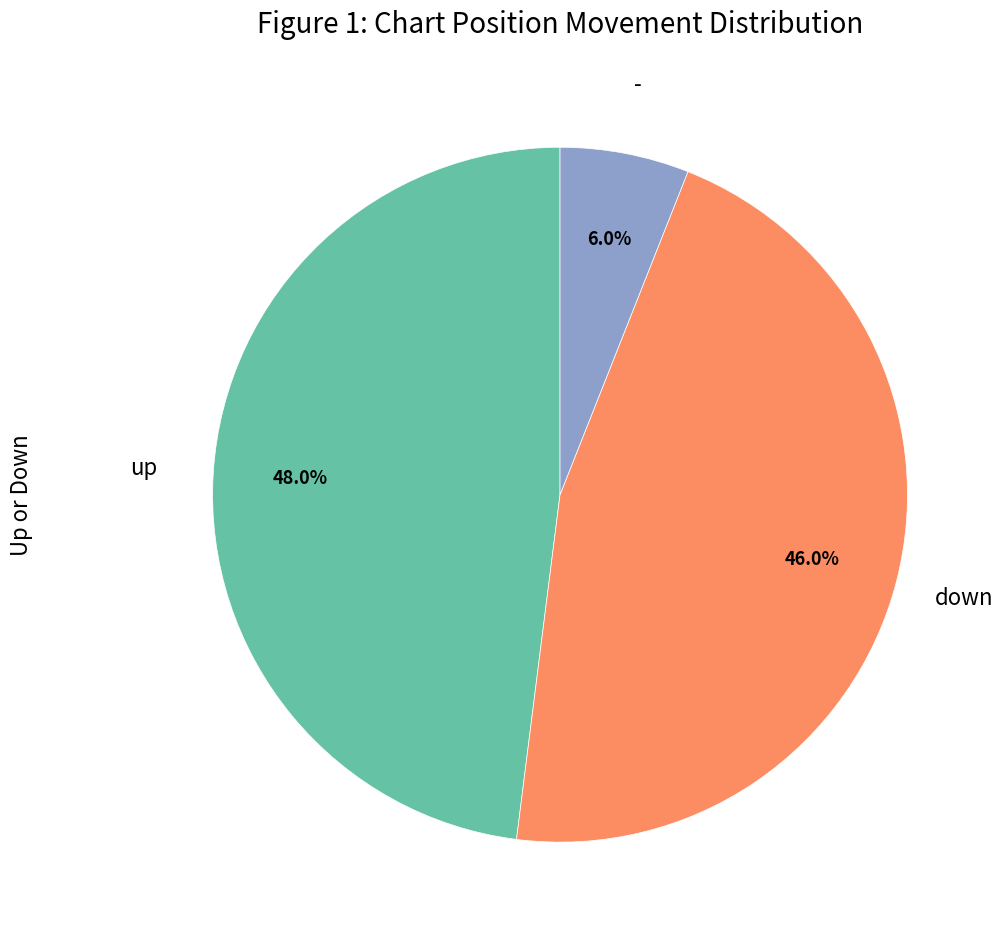

Is there a majority slice in this chart?

No